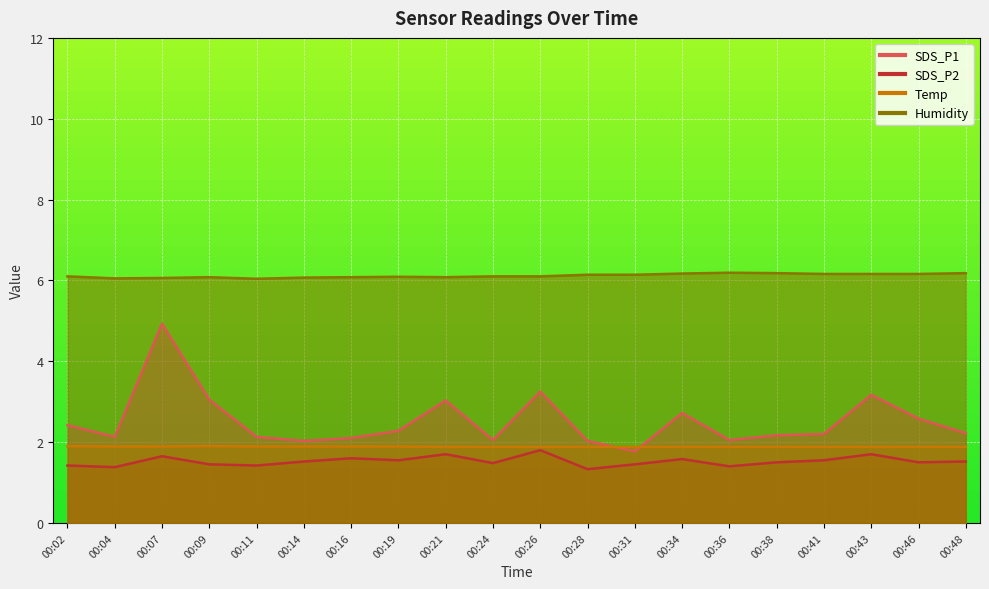

Read the Humidity value at 00:28.

6.1